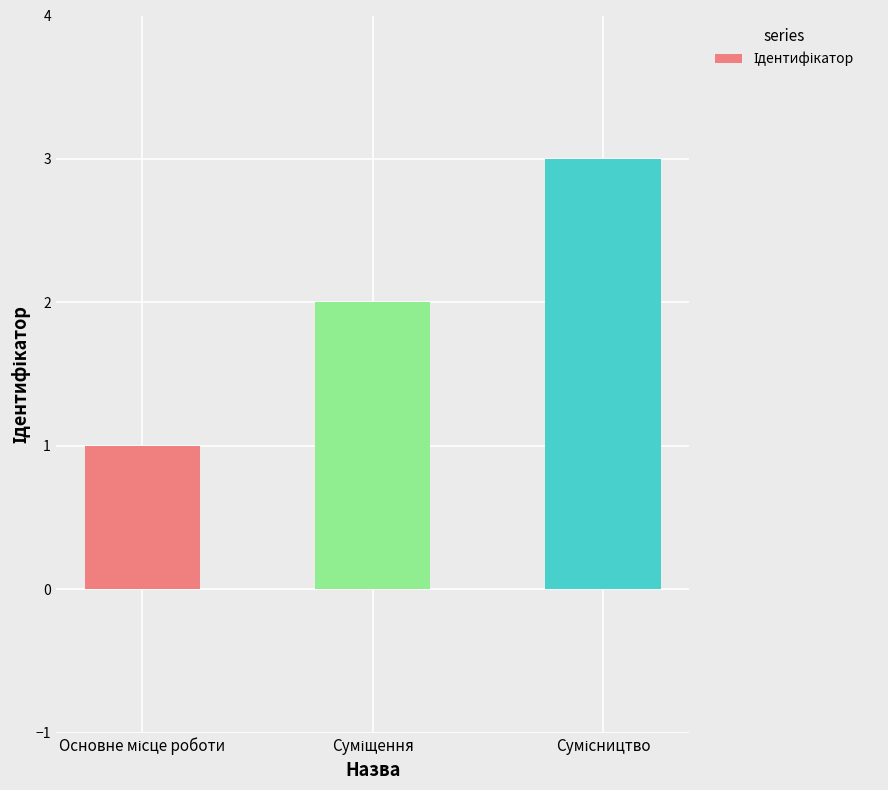

What is the maximum value shown in the chart?

3